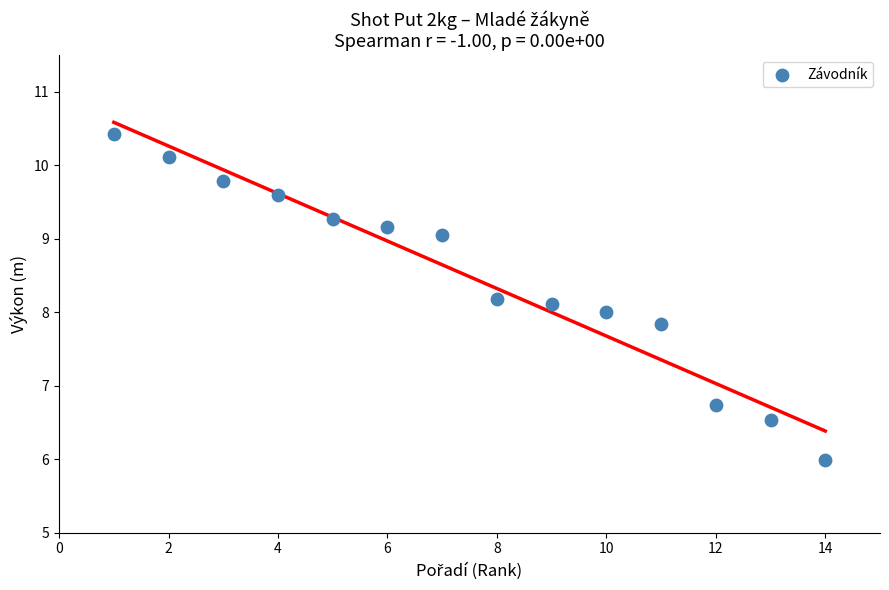

What is the range of X values (max minus min)?

13.0